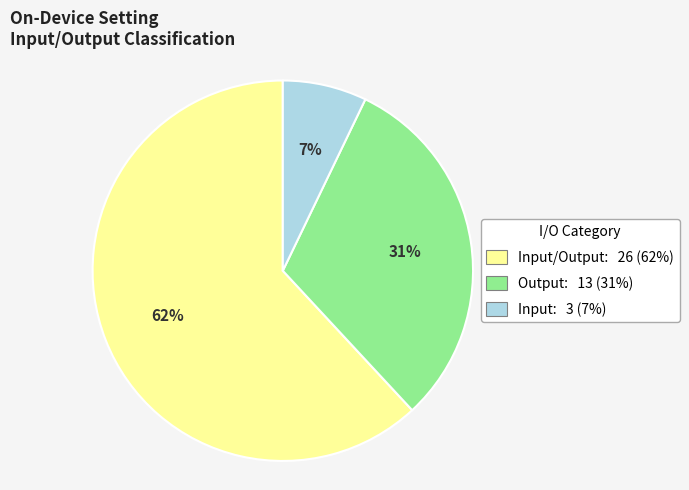

Does any single category account for the majority?

Yes